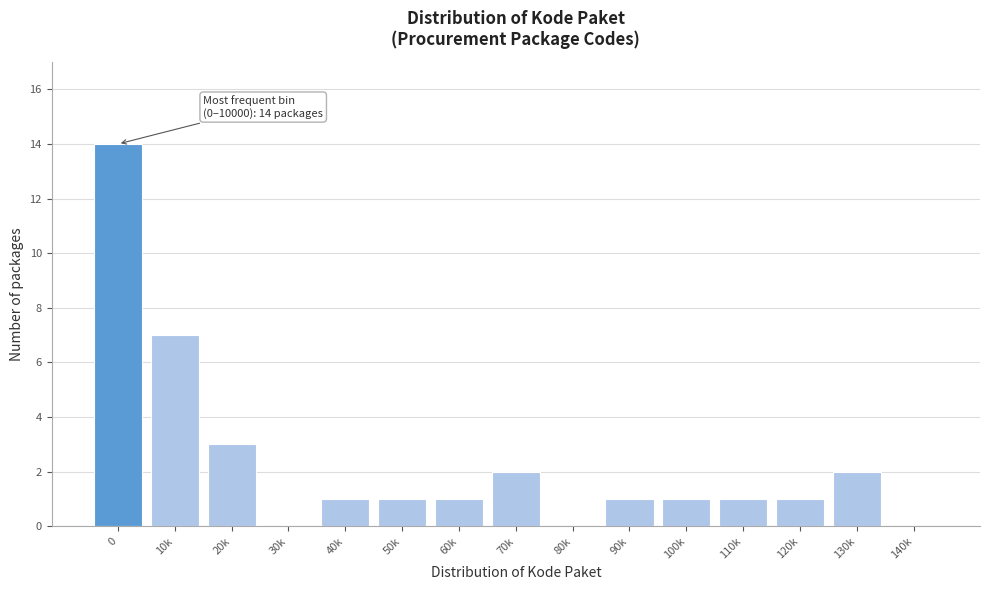

Reading right to left, transcribe all the data shown in this chart.

140k=0	130k=2	120k=1	110k=1	100k=1	90k=1	80k=0	70k=2	60k=1	50k=1	40k=1	30k=0	20k=3	10k=7	0=14